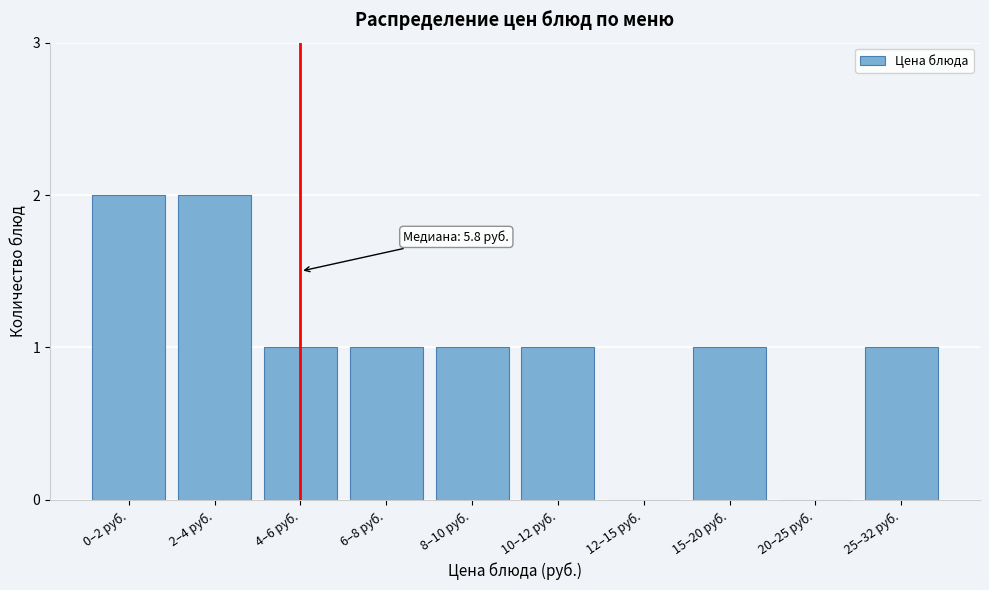

Reading left to right, list all the values displayed in this chart.

0–2 руб.=2	2–4 руб.=2	4–6 руб.=1	6–8 руб.=1	8–10 руб.=1	10–12 руб.=1	12–15 руб.=0	15–20 руб.=1	20–25 руб.=0	25–32 руб.=1